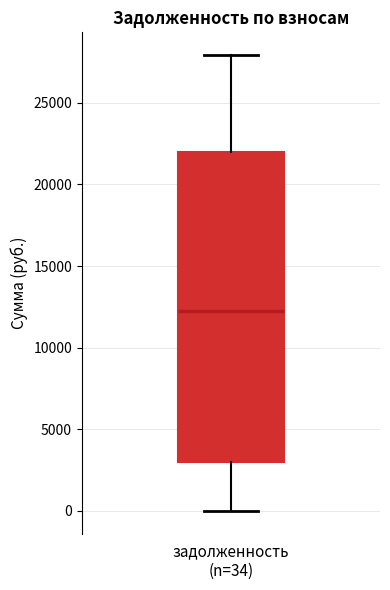

Transcribe this box plot: give where the median line is, the range the box spans, and where the two whiskers end, as read against the y-axis. The values are not printed on the chart, so give them approximately, as read against the axis.

median 12000, box 3000 to 22000, whiskers 0 to 28000